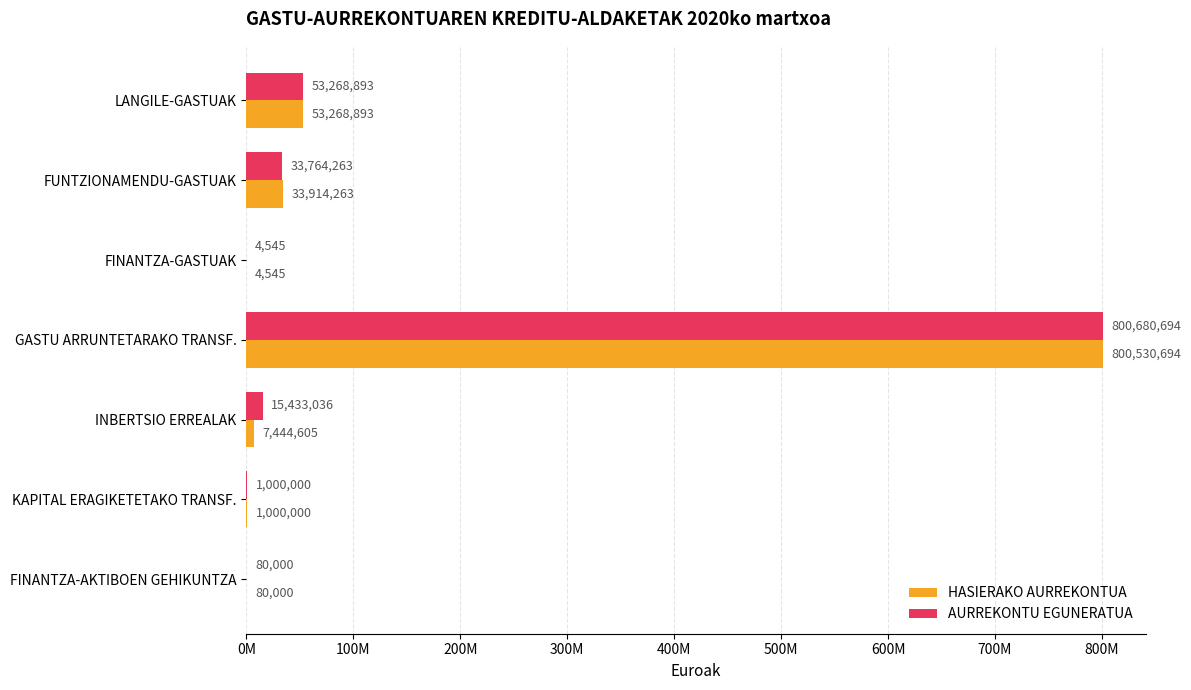

What are all the series names shown in the legend?

HASIERAKO AURREKONTUA, AURREKONTU EGUNERATUA